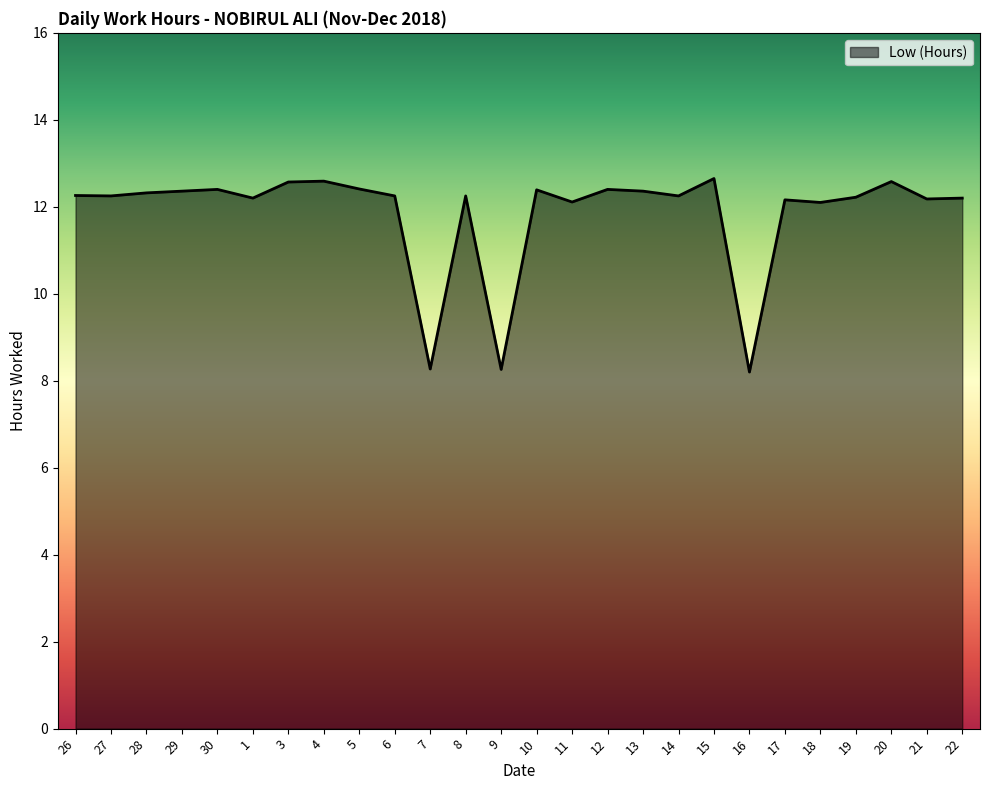

What is the smallest value displayed?

8.2